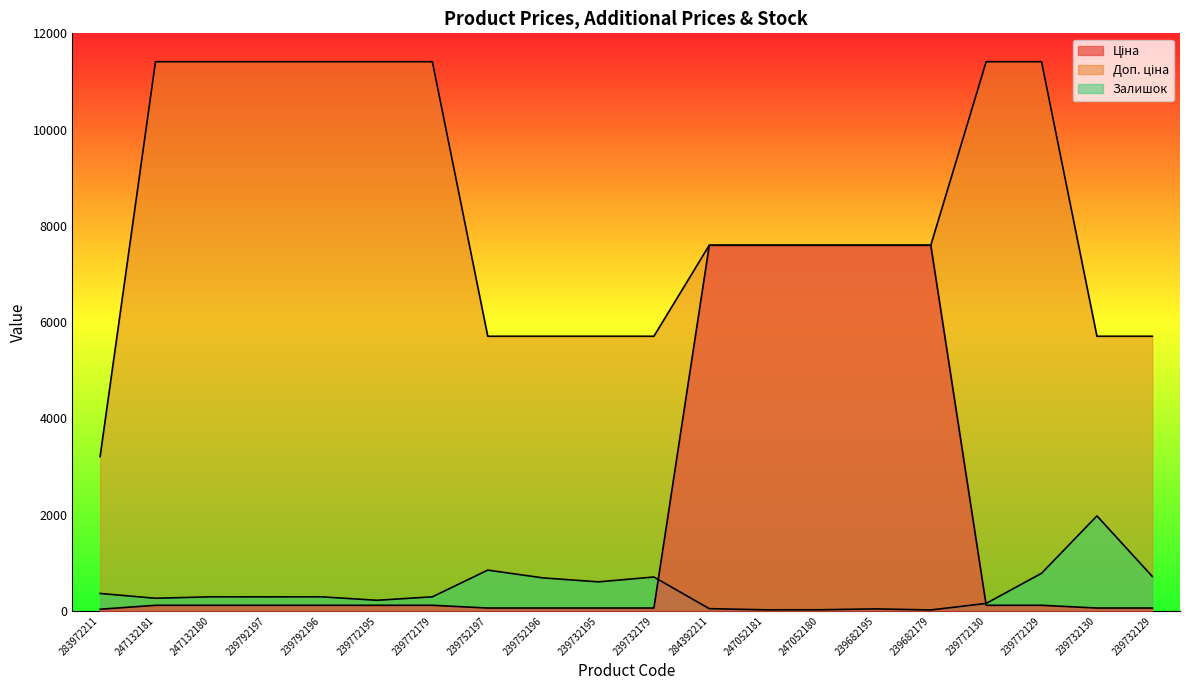

What is the difference between the second highest and second lowest values in the Залишок series?

825.0